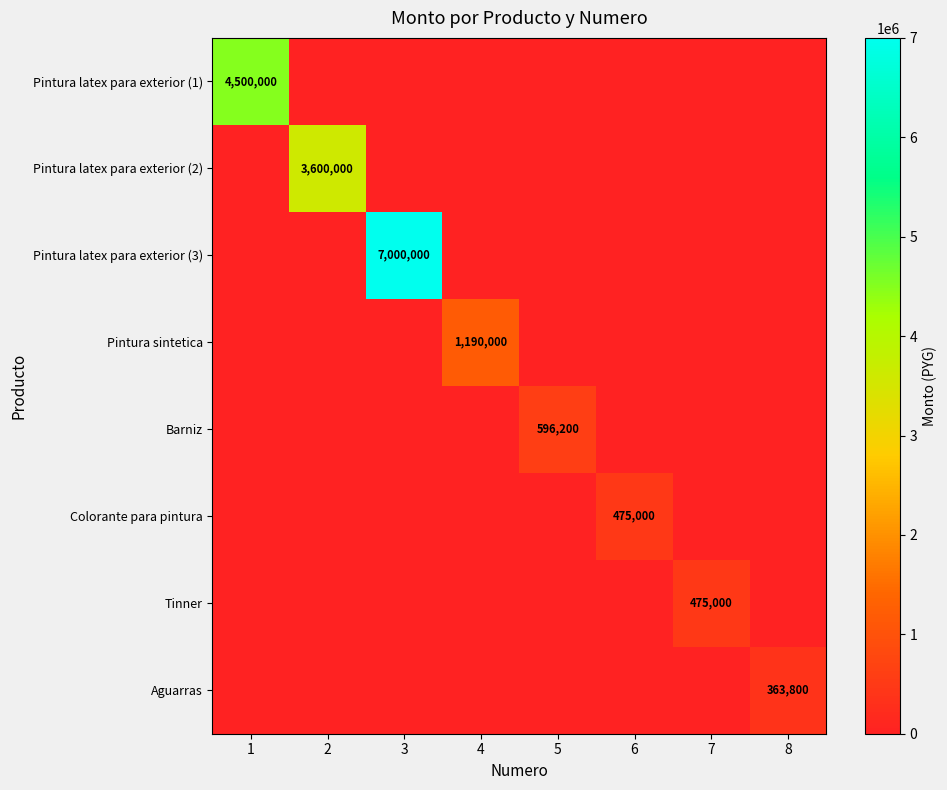

Rank the series by their maximum value, from lowest to highest.

Aguarras, Colorante para pintura, Tinner, Barniz, Pintura sintetica, Pintura latex para exterior (2), Pintura latex para exterior (1), Pintura latex para exterior (3)